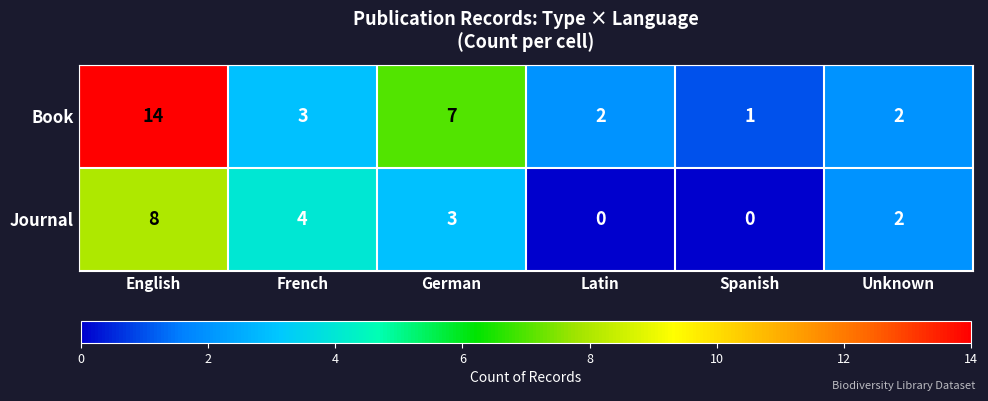

How many data points does each series have?

6